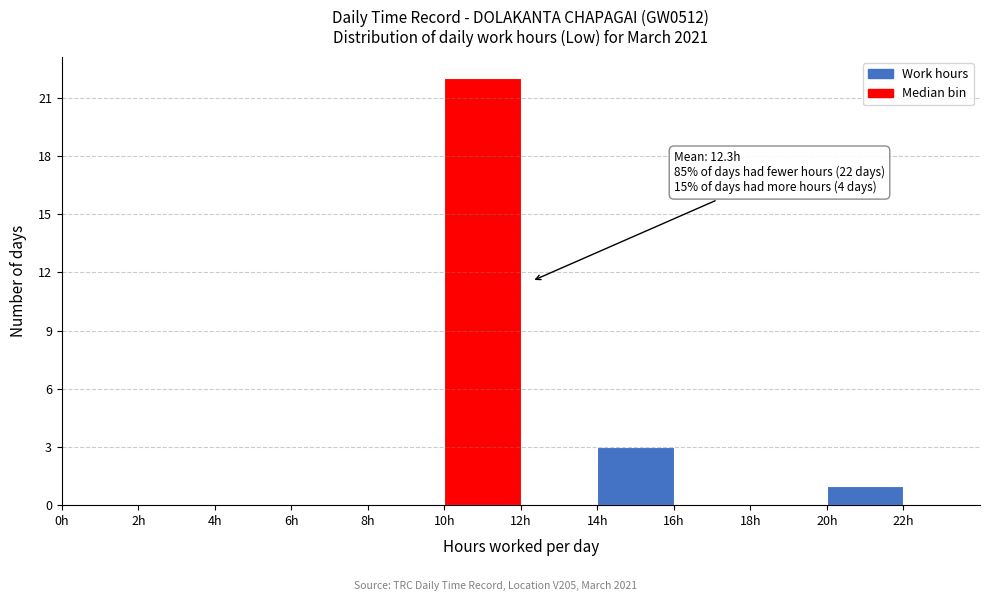

Which range on the x-axis has the tallest bar?

10 to 12